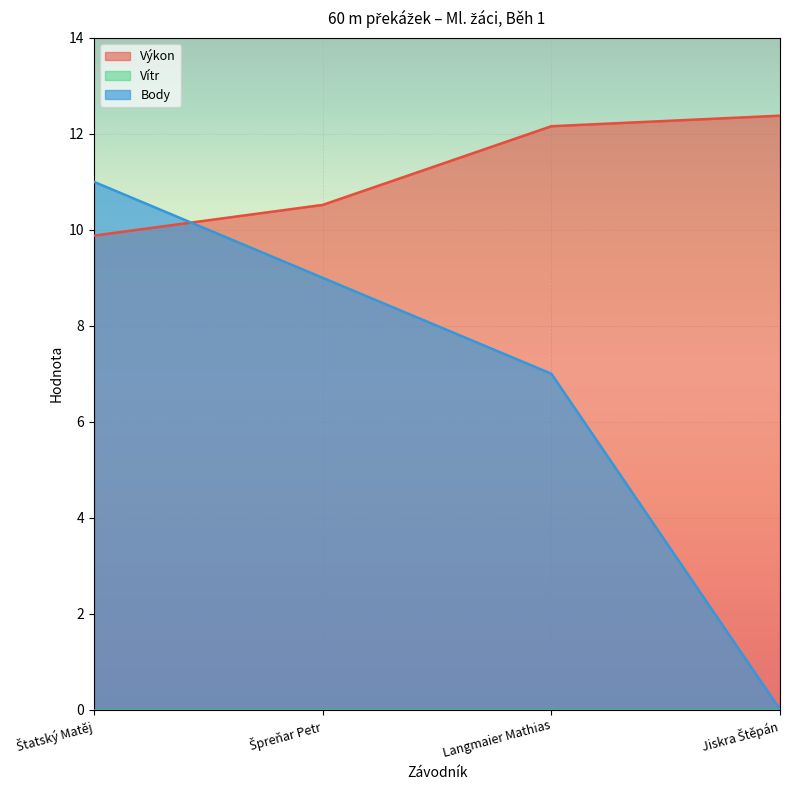

What position from the right is Jiskra Štěpán?

1